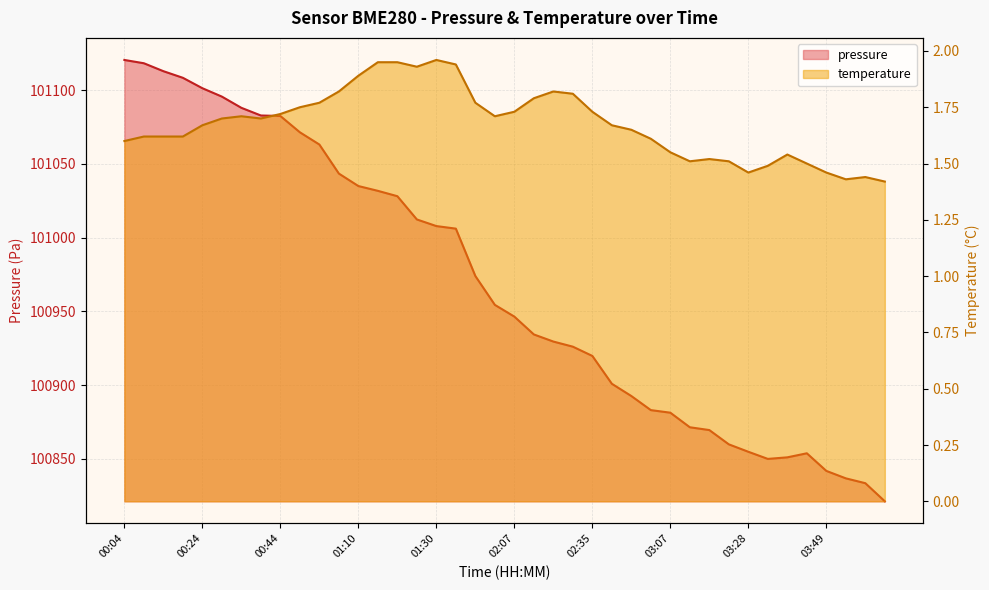

At how many categories does at least one series exceed 49458?

40